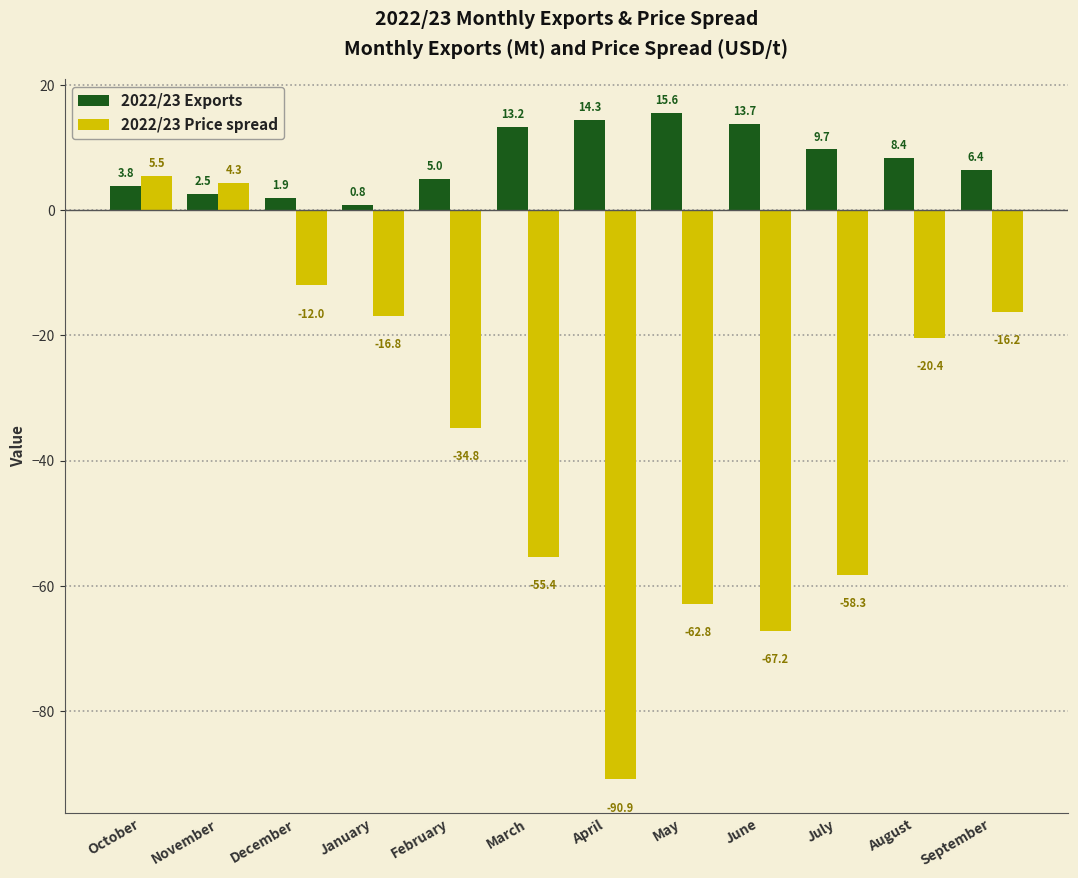

Reading left to right, what are all the values shown in this chart?

2022/23 Exports: October=3.8	November=2.5	December=1.9	January=0.8	February=5.0	March=13.2	April=14.3	May=15.6	June=13.7	July=9.7	August=8.4	September=6.4
2022/23 Price spread: October=5.5	November=4.3	December=-12.0	January=-16.8	February=-34.8	March=-55.4	April=-90.9	May=-62.8	June=-67.2	July=-58.3	August=-20.4	September=-16.2